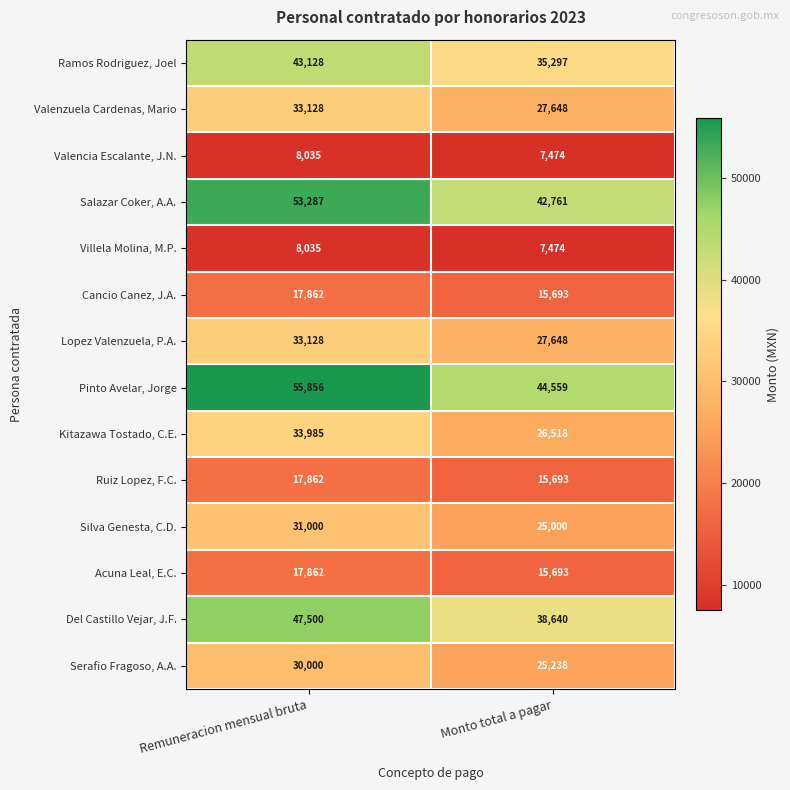

What is the sum of the Villela Molina, M.P. values at Remuneracion mensual bruta and Monto total a pagar?

15509